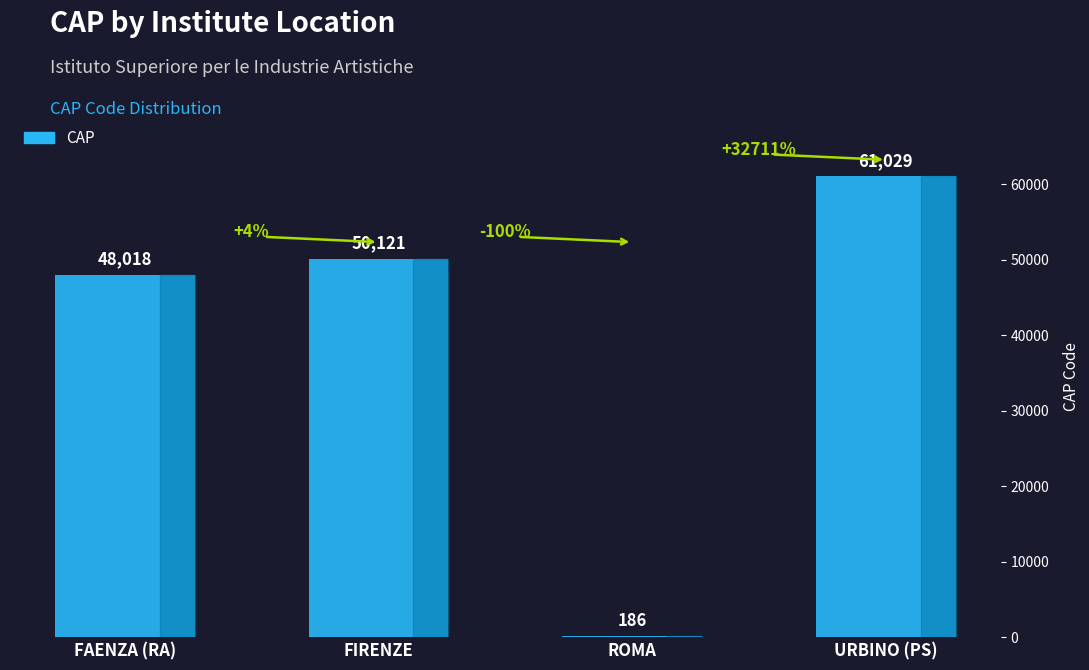

What is the sum of all values?

159354